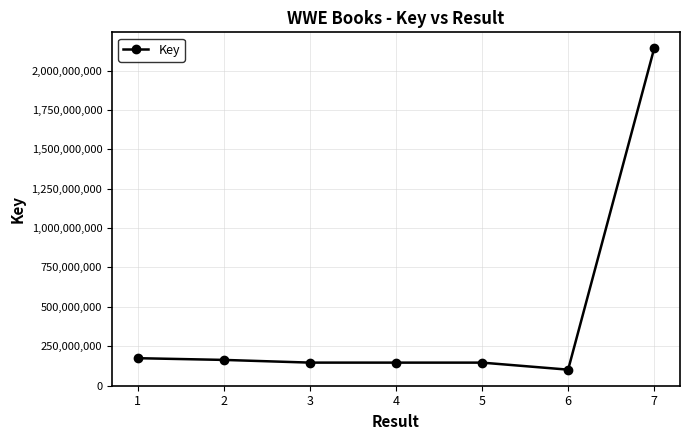

True or false: the data has more than 2 interior local peaks.

False